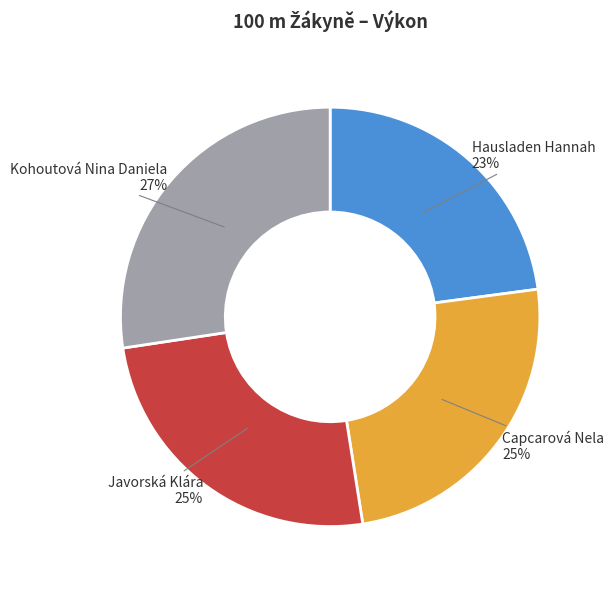

Is there any slice that represents more than half of the pie?

No